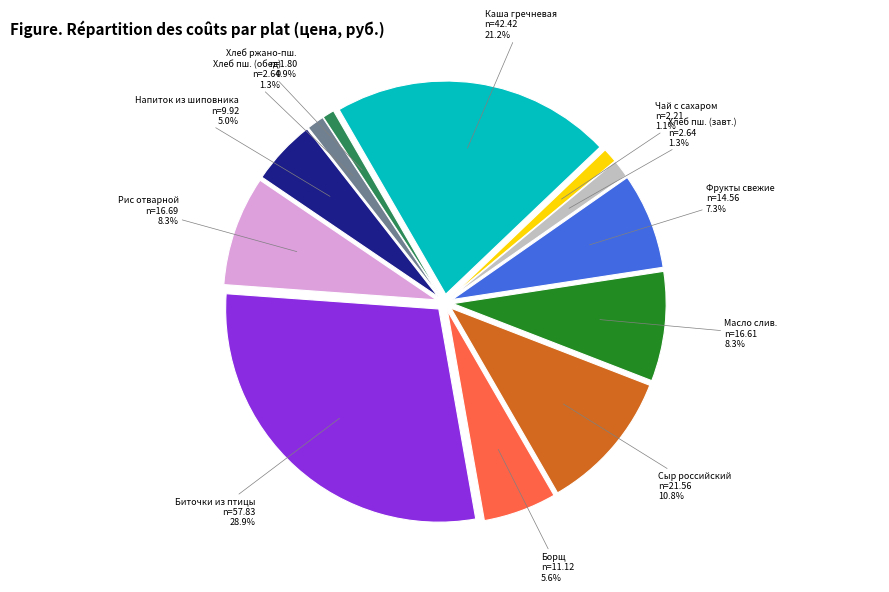

To the nearest percent, what portion does Хлеб пшеничный (завтрак) represent?

1%